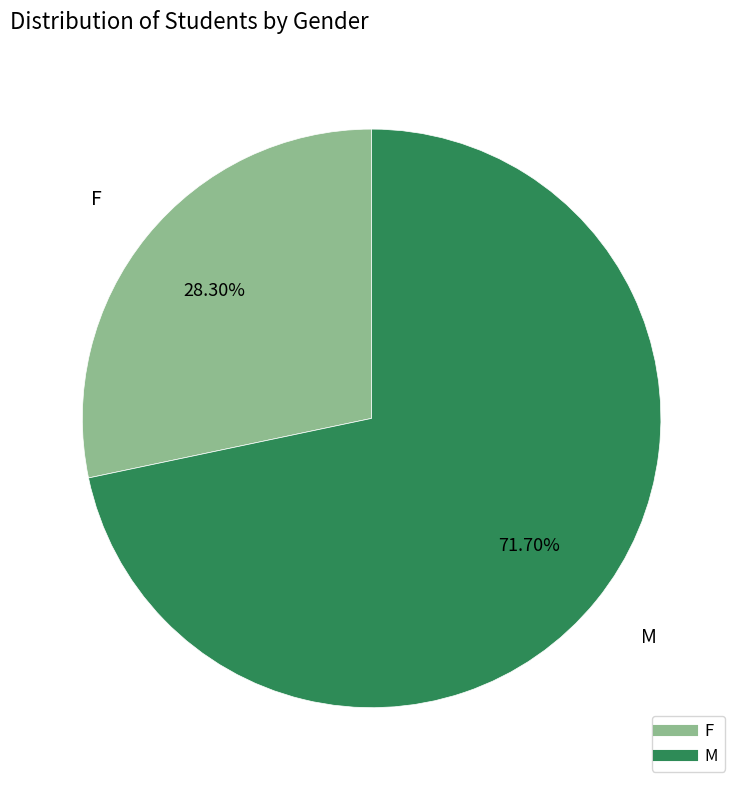

How many slices are in this pie chart?

2